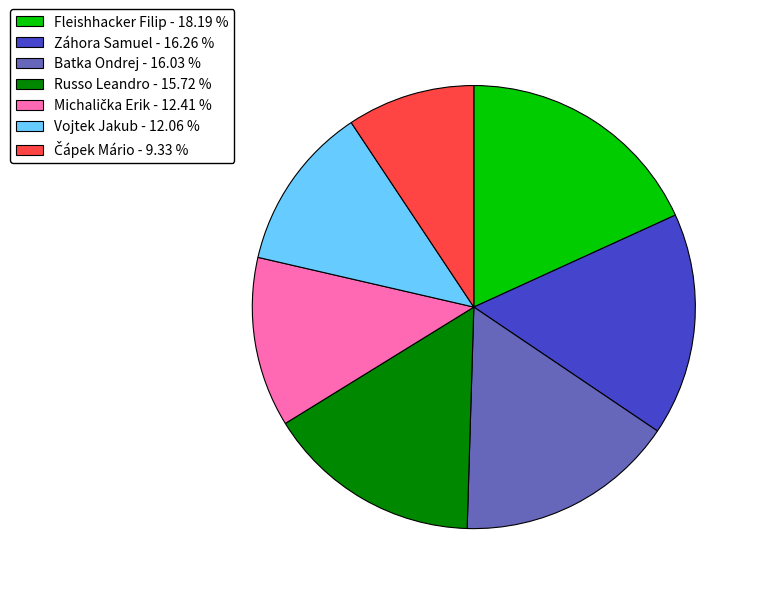

What is the ratio of the value at Russo Leandro to the value at Vojtek Jakub?

1.3